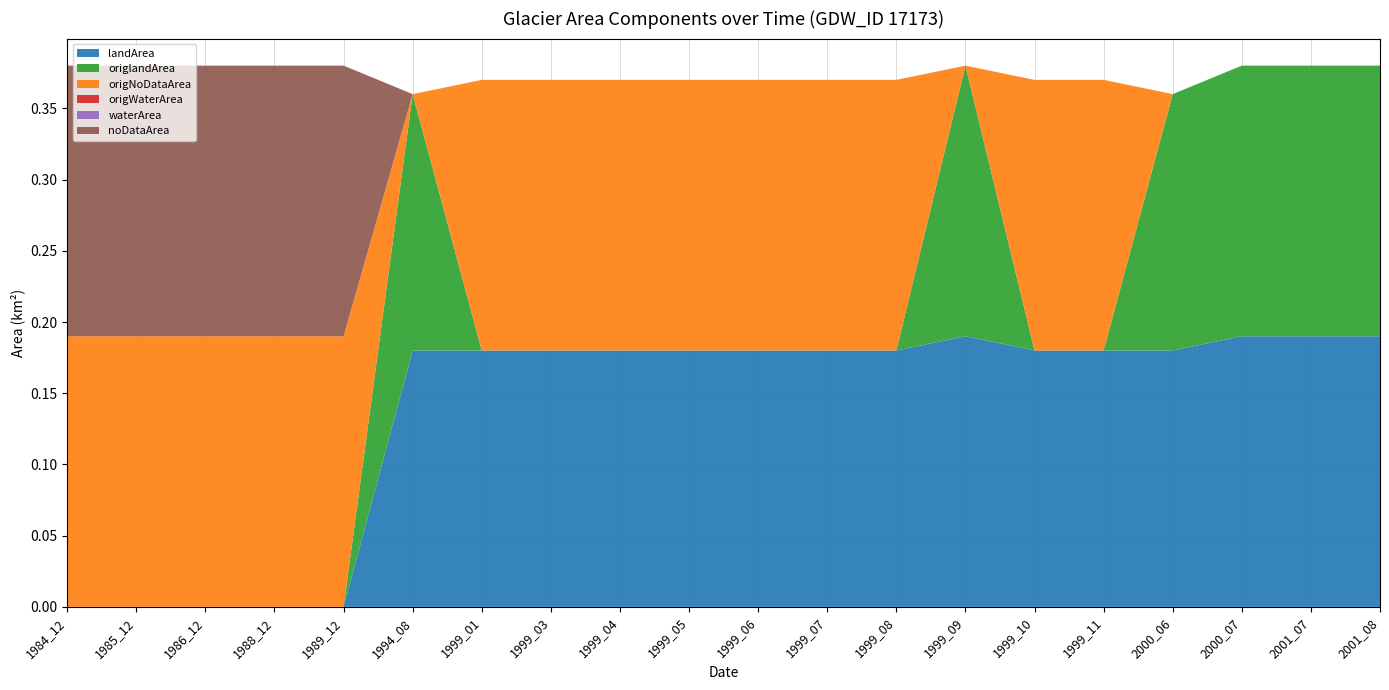

Reading left to right, transcribe all the data shown in this chart.

landArea: 0.0	0.0	0.0	0.0	0.0	0.2	0.2	0.2	0.2	0.2	0.2	0.2	0.2	0.2	0.2	0.2	0.2	0.2	0.2	0.2
origlandArea: 0.0	0.0	0.0	0.0	0.0	0.2	0.0	0.0	0.0	0.0	0.0	0.0	0.0	0.2	0.0	0.0	0.2	0.2	0.2	0.2
origNoDataArea: 0.2	0.2	0.2	0.2	0.2	0.0	0.2	0.2	0.2	0.2	0.2	0.2	0.2	0.0	0.2	0.2	0.0	0.0	0.0	0.0
origWaterArea: 0.0	0.0	0.0	0.0	0.0	0.0	0.0	0.0	0.0	0.0	0.0	0.0	0.0	0.0	0.0	0.0	0.0	0.0	0.0	0.0
waterArea: 0.0	0.0	0.0	0.0	0.0	0.0	0.0	0.0	0.0	0.0	0.0	0.0	0.0	0.0	0.0	0.0	0.0	0.0	0.0	0.0
noDataArea: 0.2	0.2	0.2	0.2	0.2	0.0	0.0	0.0	0.0	0.0	0.0	0.0	0.0	0.0	0.0	0.0	0.0	0.0	0.0	0.0